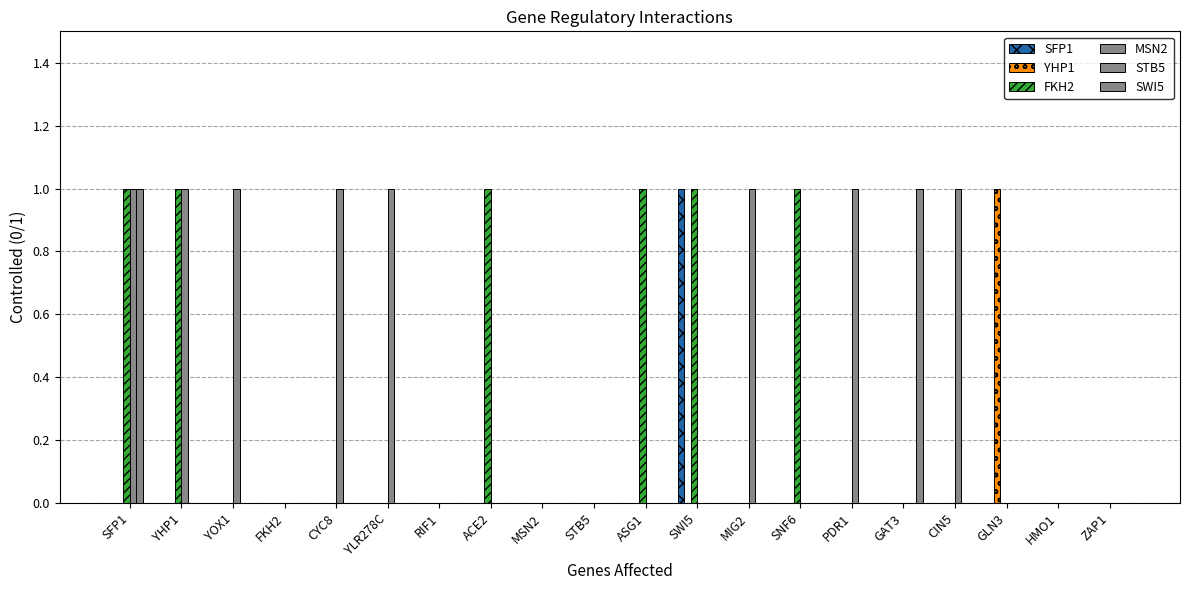

How many groups of bars are there?

20